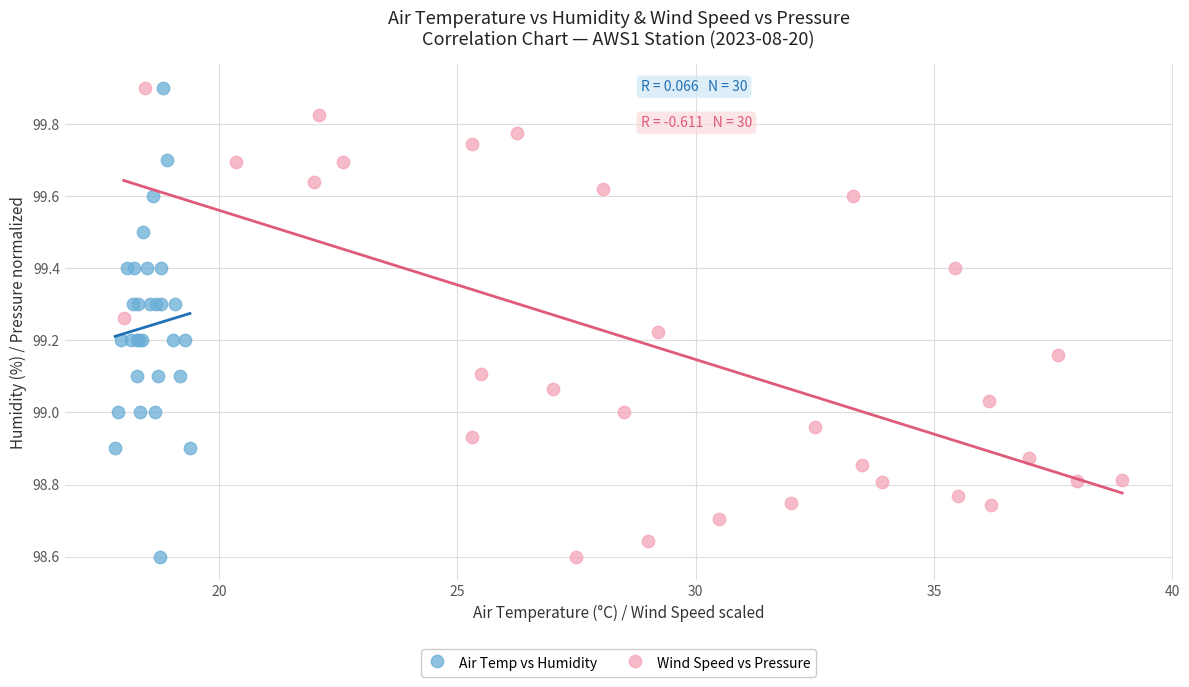

What are all the series names shown in the legend?

Air Temp vs Humidity, Wind Speed vs Pressure